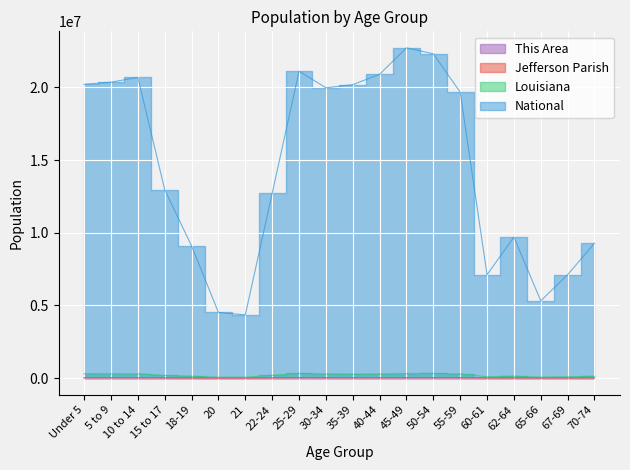

At 30-34, list the series in order from smallest to largest.

This Area, Jefferson Parish, Louisiana, National